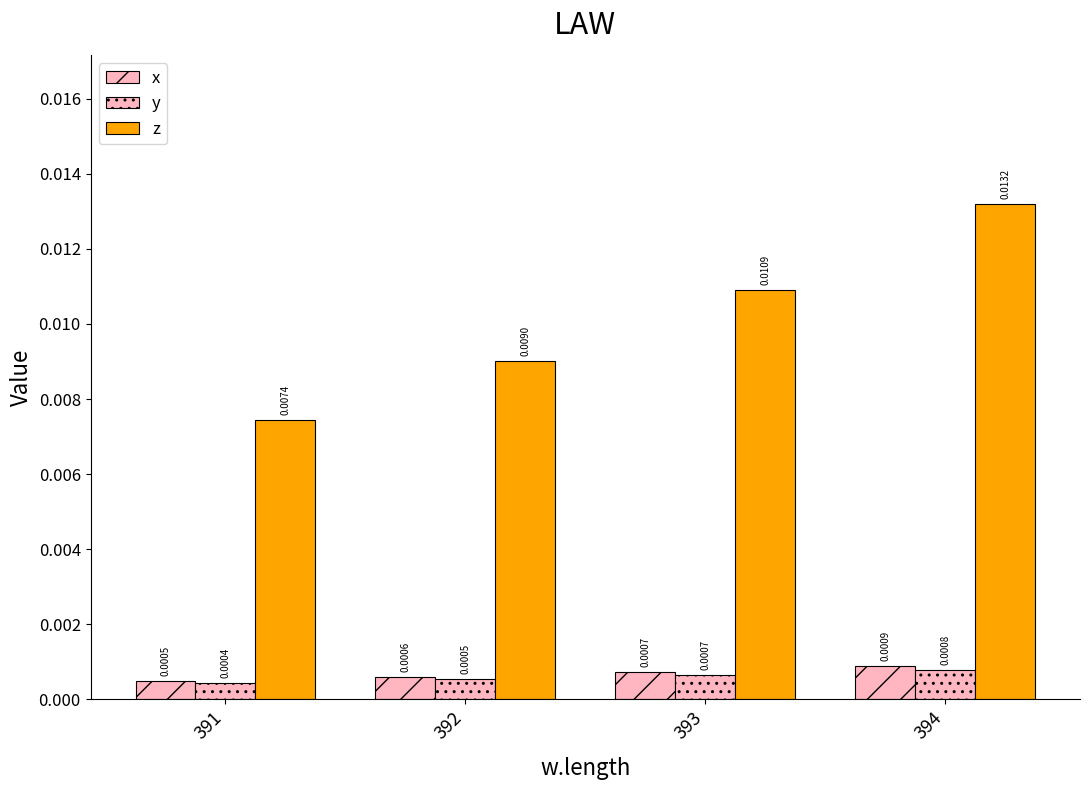

Which series changed the most between 391 and 392?

z